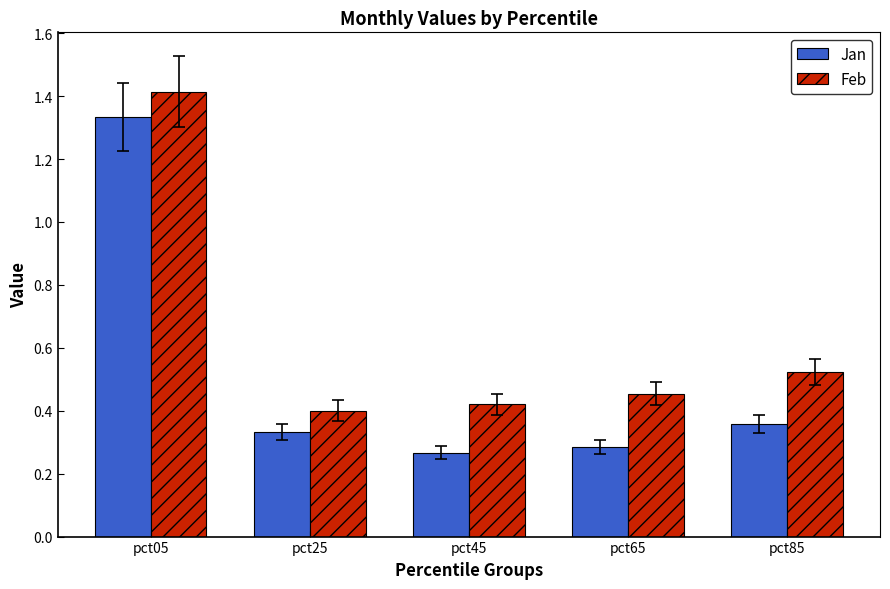

What is the greatest value displayed?

1.4